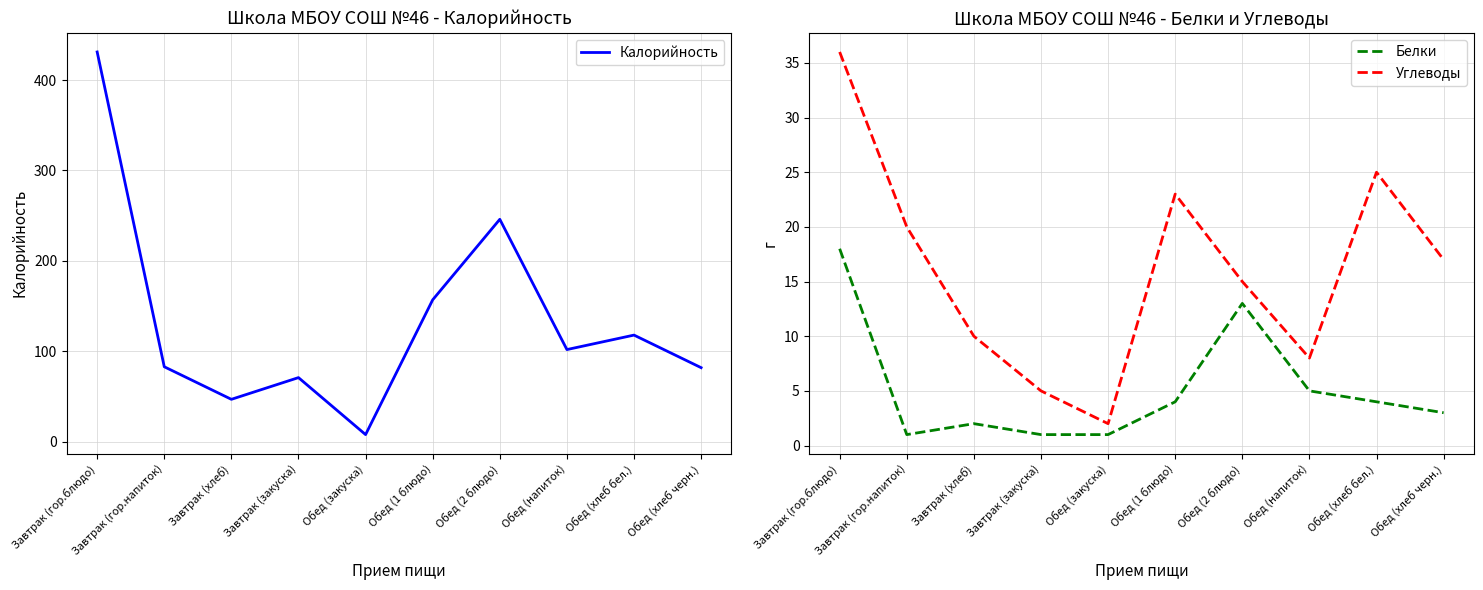

True or false: Калорийность and Белки cross at least once.

False